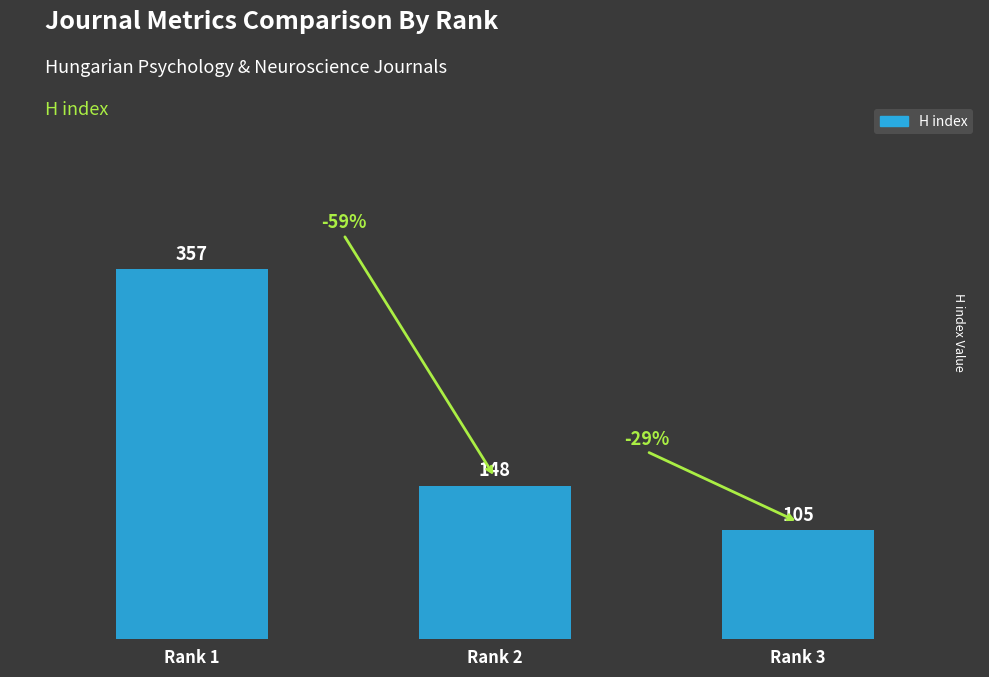

What is the change in value from Rank 1 to Rank 2?

-209